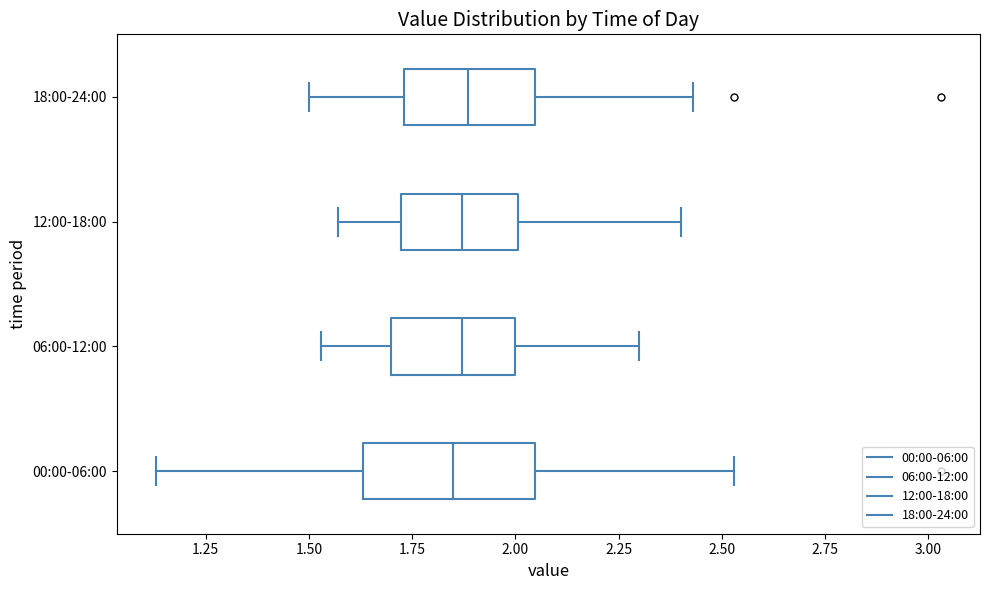

Reading bottom to top, transcribe this box plot: for each box, give where its median line is, the range the box spans, and where its two whiskers end, as read against the x-axis. The values are not printed on the chart, so give them approximately, as read against the axis.

00:00-06:00: median 1.85, box 1.65 to 2.05, whiskers 1.15 to 2.55
06:00-12:00: median 1.85, box 1.70 to 2.00, whiskers 1.55 to 2.30
12:00-18:00: median 1.85, box 1.70 to 2.00, whiskers 1.55 to 2.40
18:00-24:00: median 1.90, box 1.75 to 2.05, whiskers 1.50 to 2.45